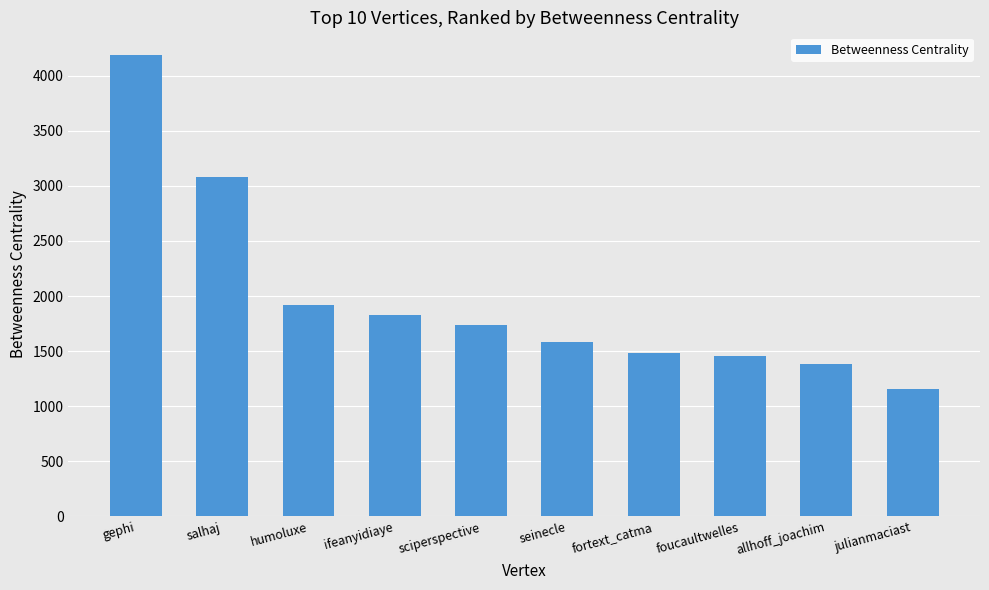

What is the approximate value at ifeanyidiaye?

1824.0